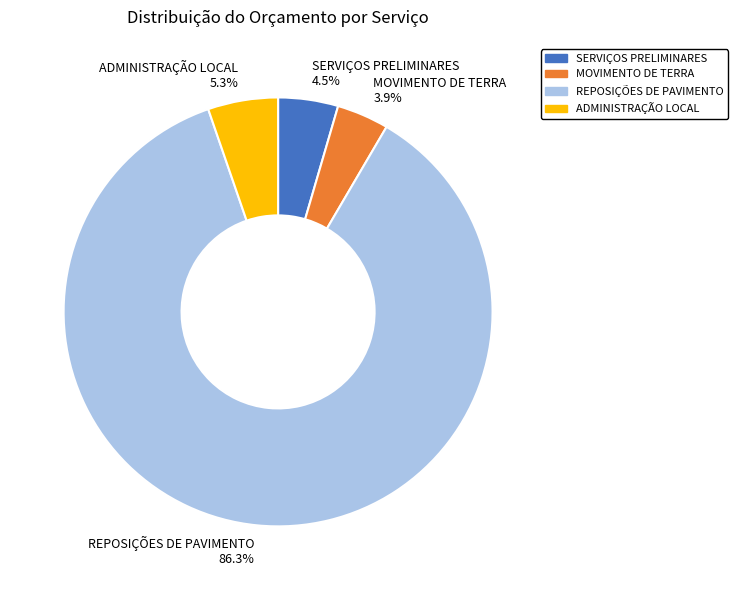

Which category has the biggest portion of the pie?

REPOSIÇÕES DE PAVIMENTO